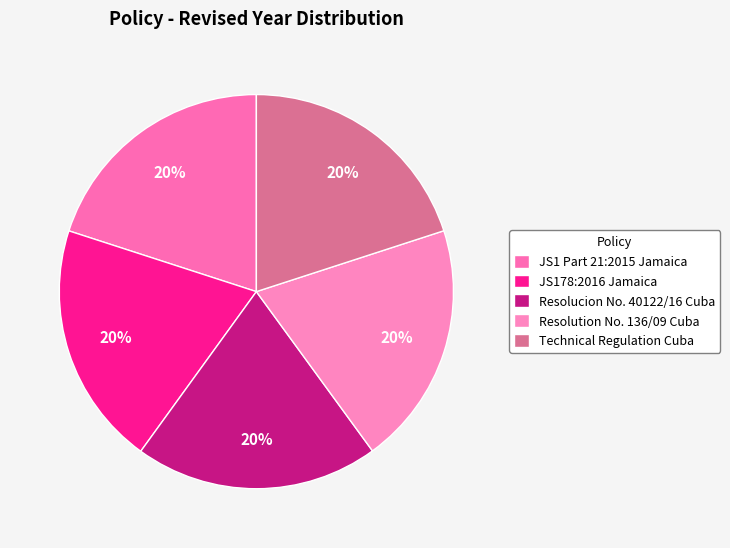

Which has a higher value, Resolution No. 136/09 Cuba or Technical Regulation Cuba?

Technical Regulation Cuba